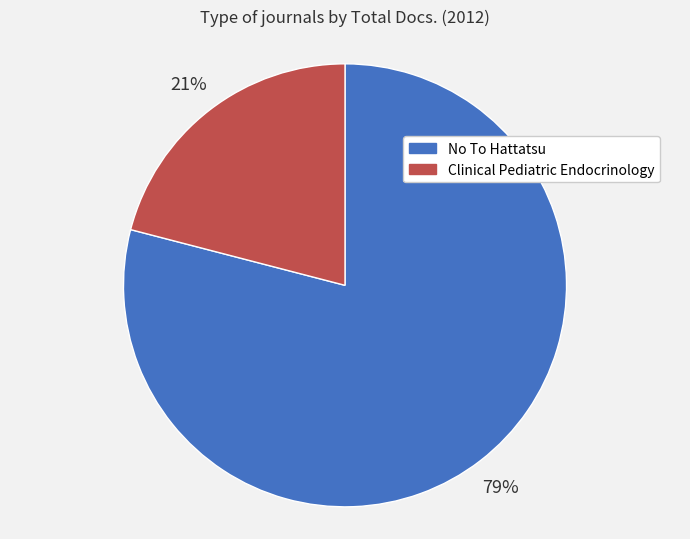

True or false: No To Hattatsu accounts for 79% of the total.

True